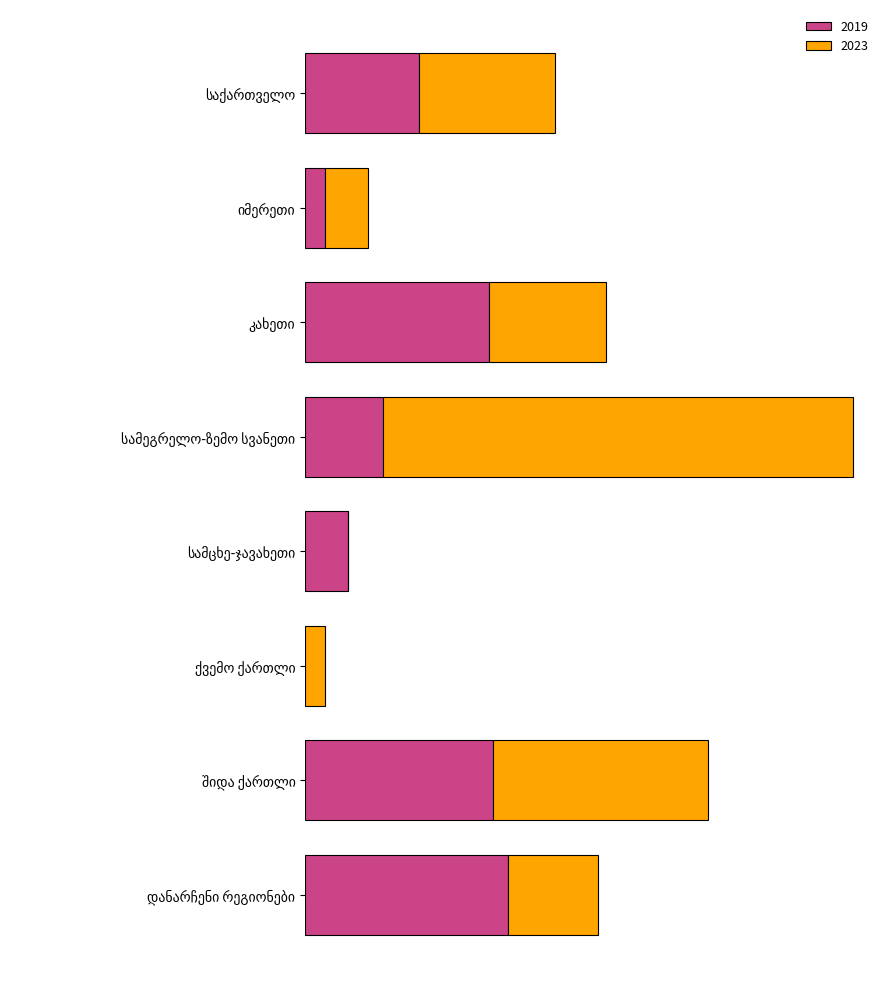

What position from the right is შიდა ქართლი?

2